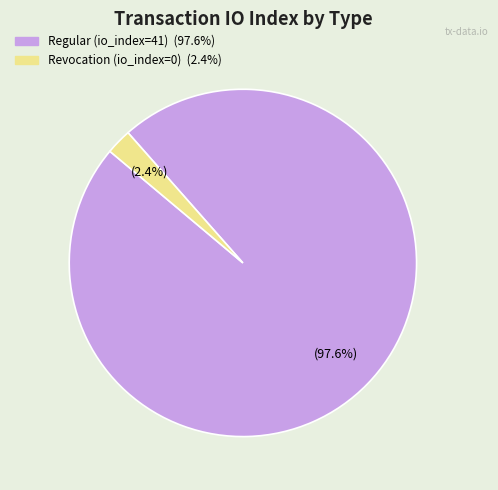

What is the majority slice?

Regular (io_index=41)